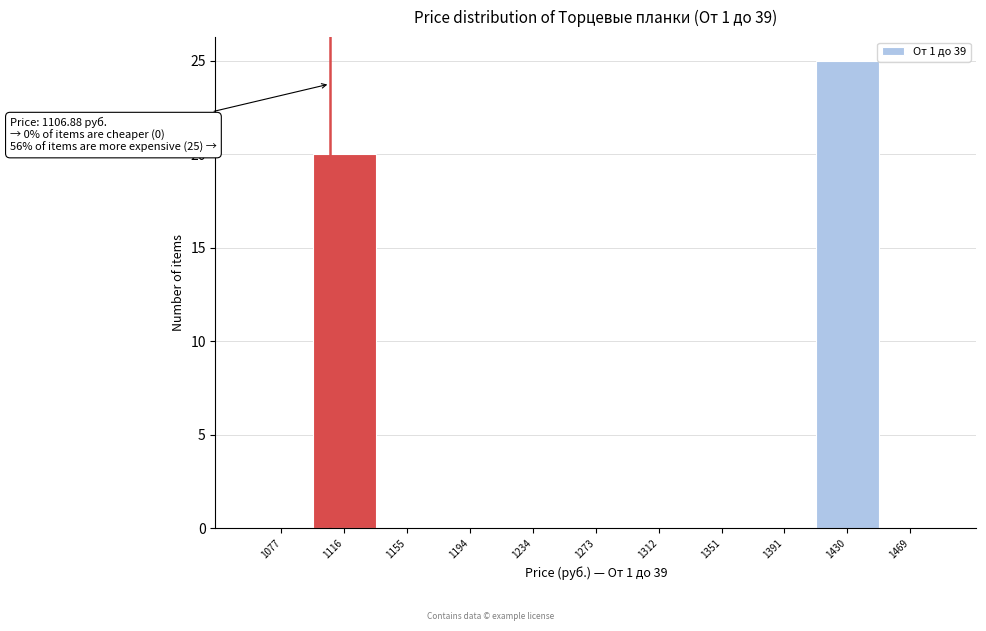

Which range on the x-axis has the tallest bar?

1410 to 1450